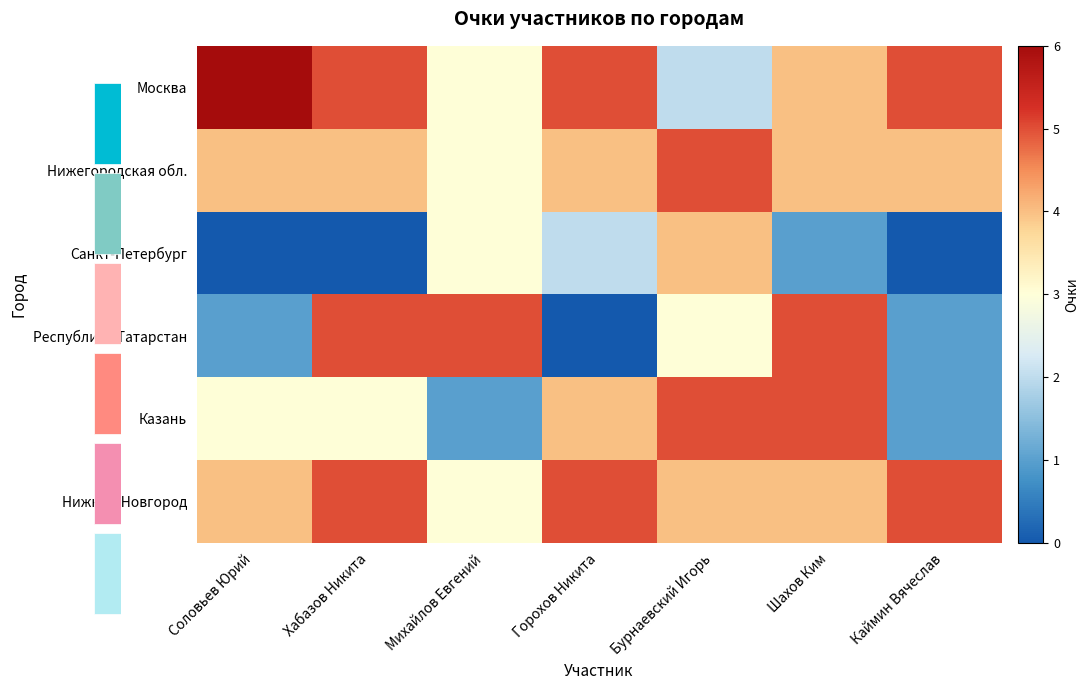

Which label corresponds to the largest value in the chart?

Соловьев Юрий